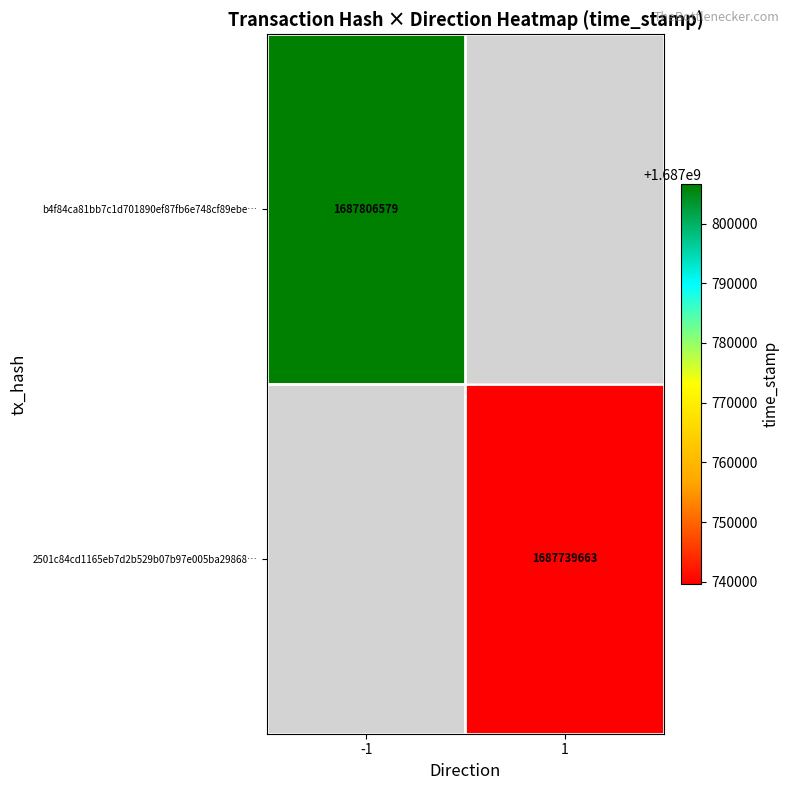

The value of b4f84ca81bb7c1d701890ef87fb6e748cf89ebe… at -1 is 1687806579. True or false?

True